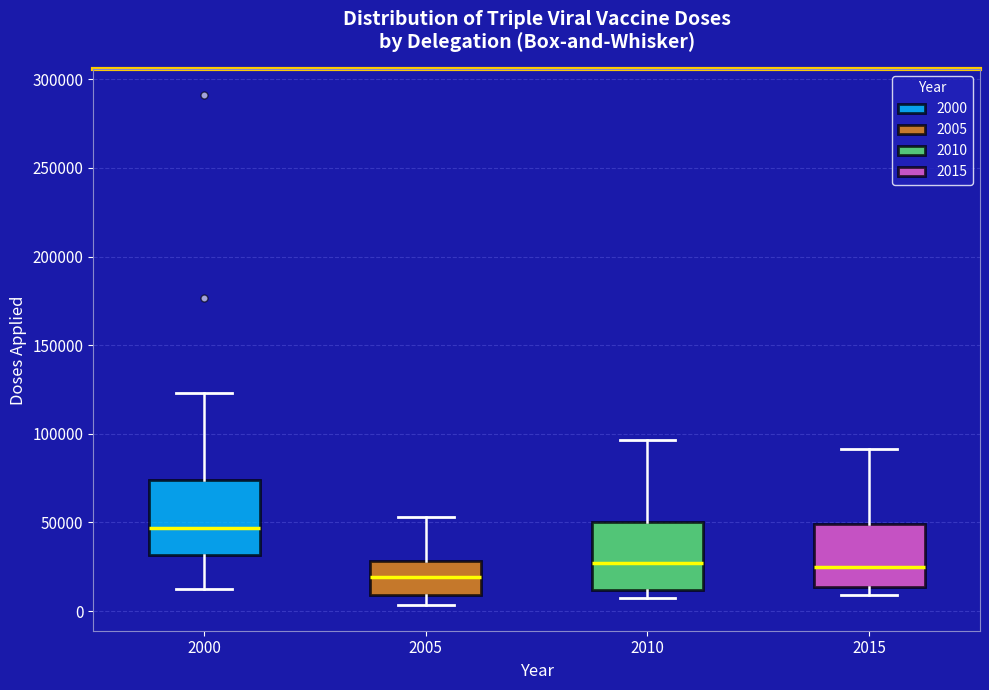

Where is the upper edge of the box at x = 2010 on the y-axis? The values are not printed on the chart, so give them approximately, as read against the axis.

50000